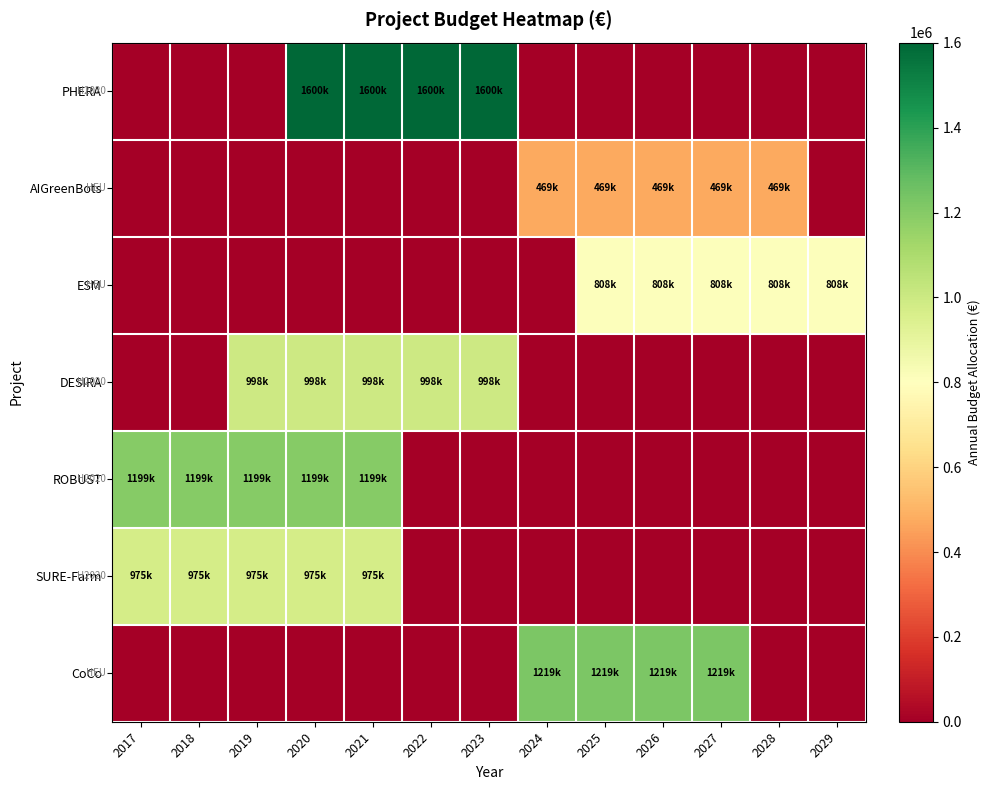

Which has a higher value, 2023 or 2022?

2023